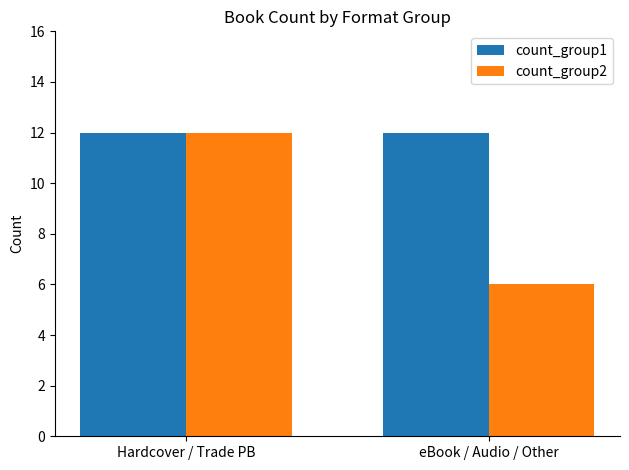

What is the maximum value shown in the chart?

12